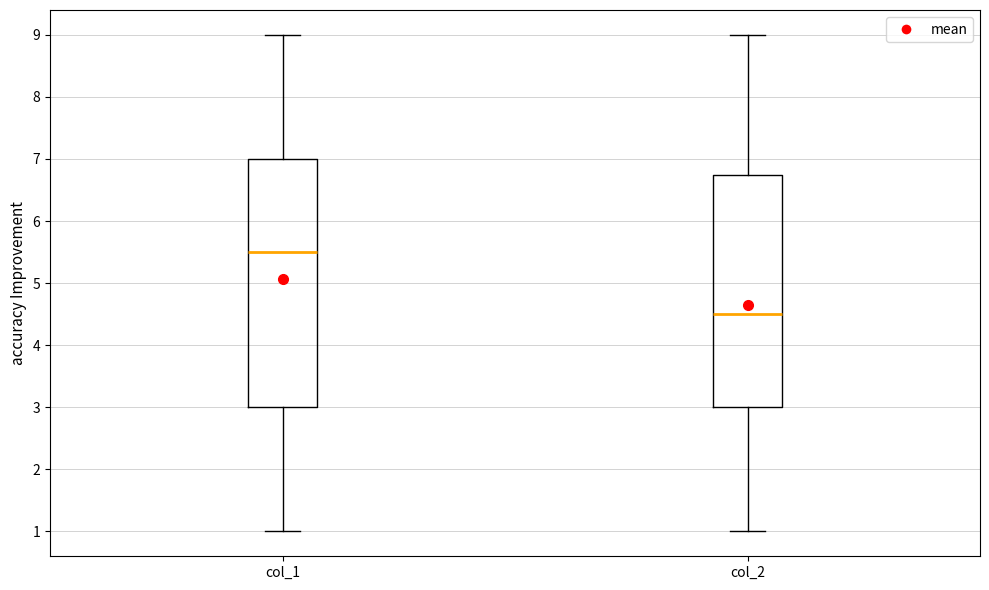

Where is the upper edge of the box for col_1 on the y-axis? The values are not printed on the chart, so give them approximately, as read against the axis.

7.0